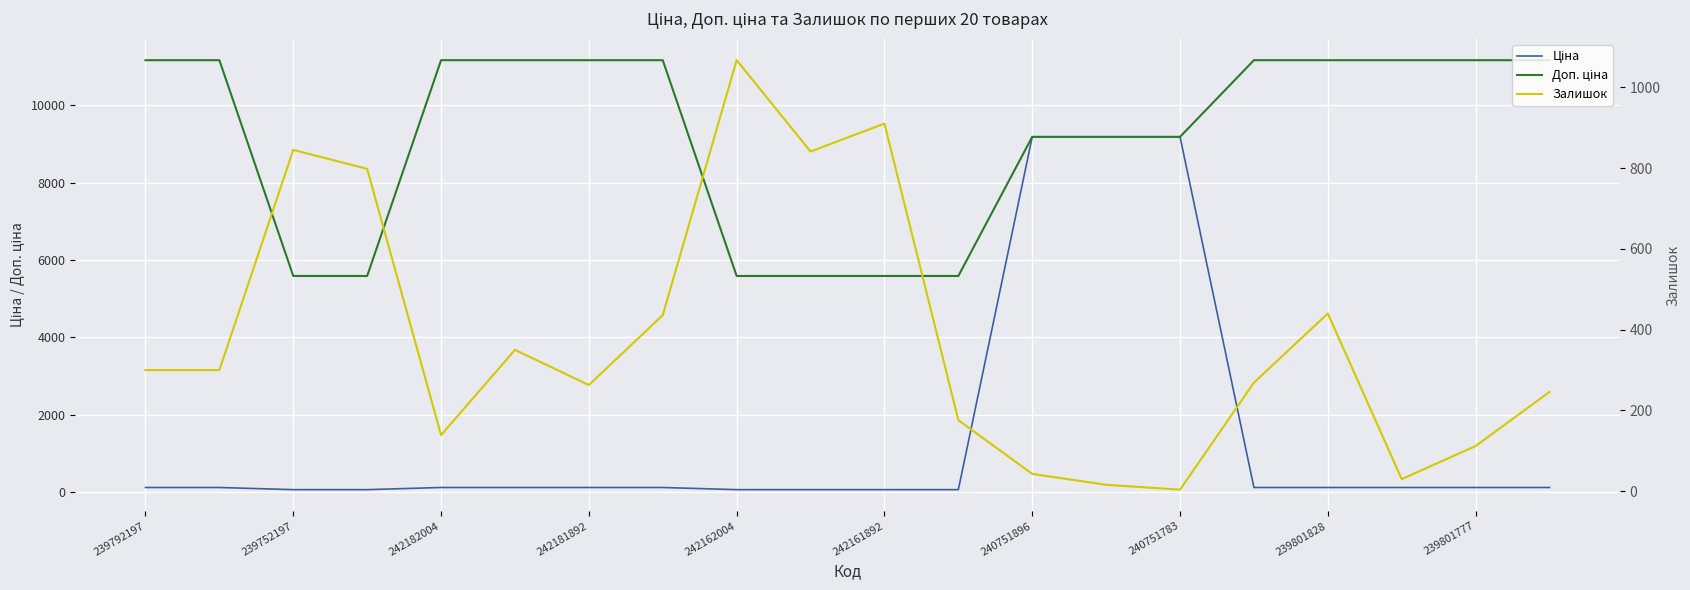

What are all the series names shown in the legend?

Ціна, Доп. ціна, Залишок